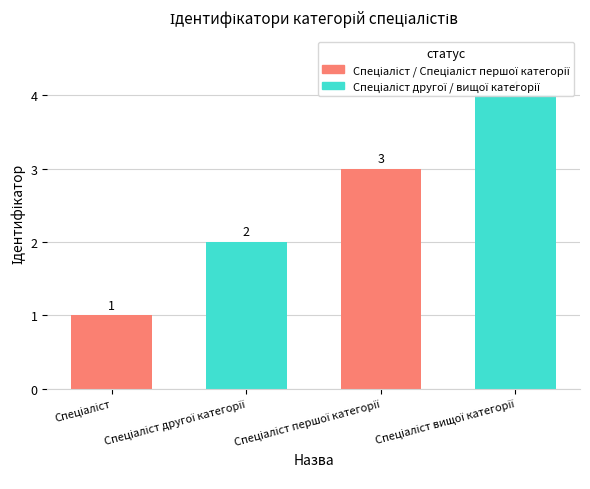

List the labels in order of value, largest first.

Спеціаліст вищої категорії, Спеціаліст першої категорії, Спеціаліст другої категорії, Спеціаліст